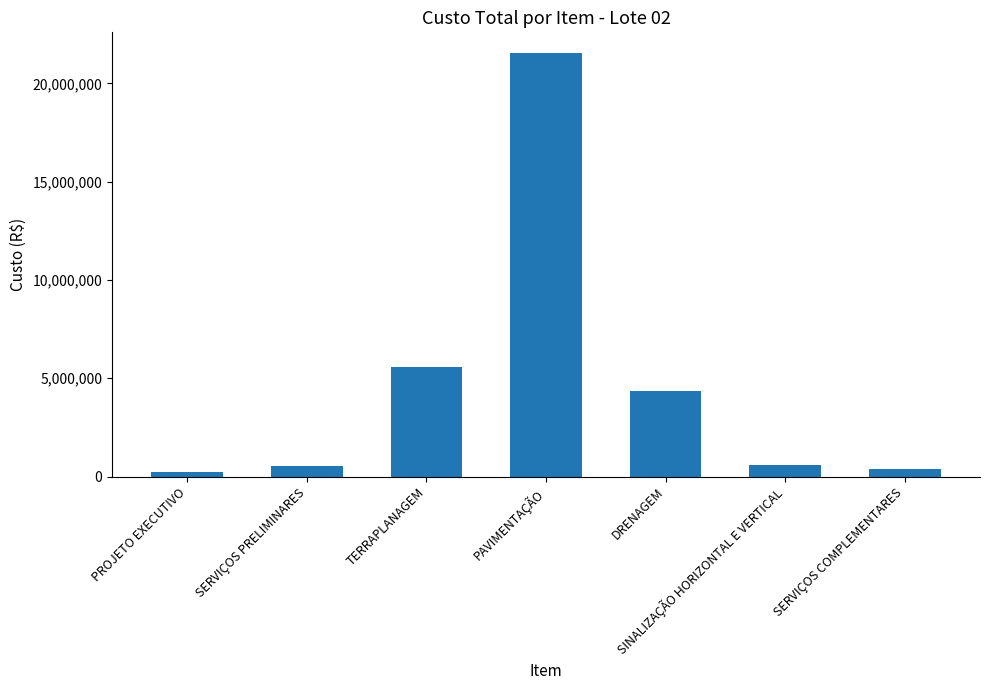

What is the maximum value shown in the chart?

21523584.2